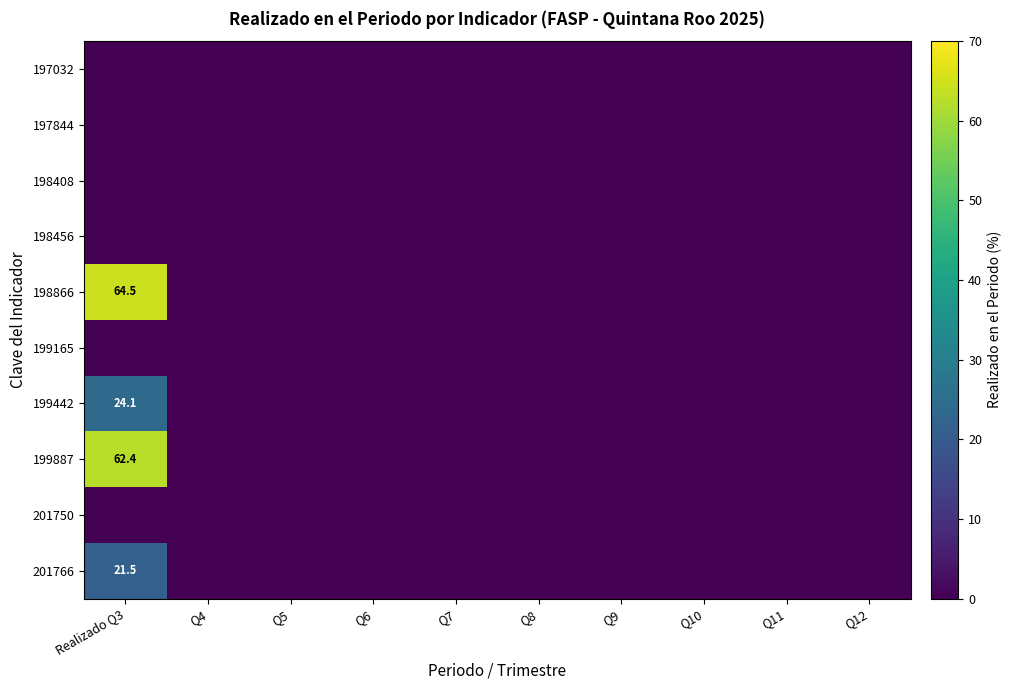

Which has a higher value, Q11 or Q4?

Q11